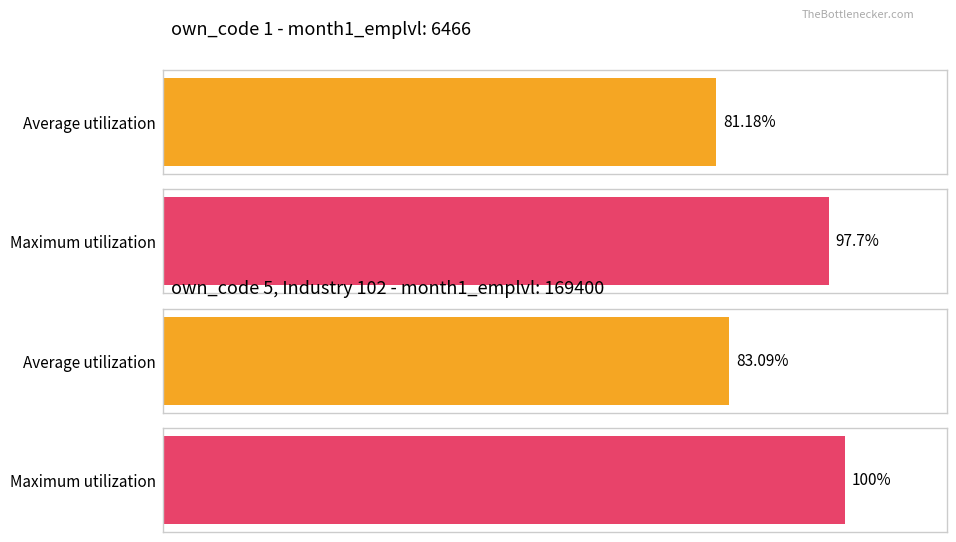

What is the sum of the month1_emplvl values at own_code_5_total and own_code_1?

206313